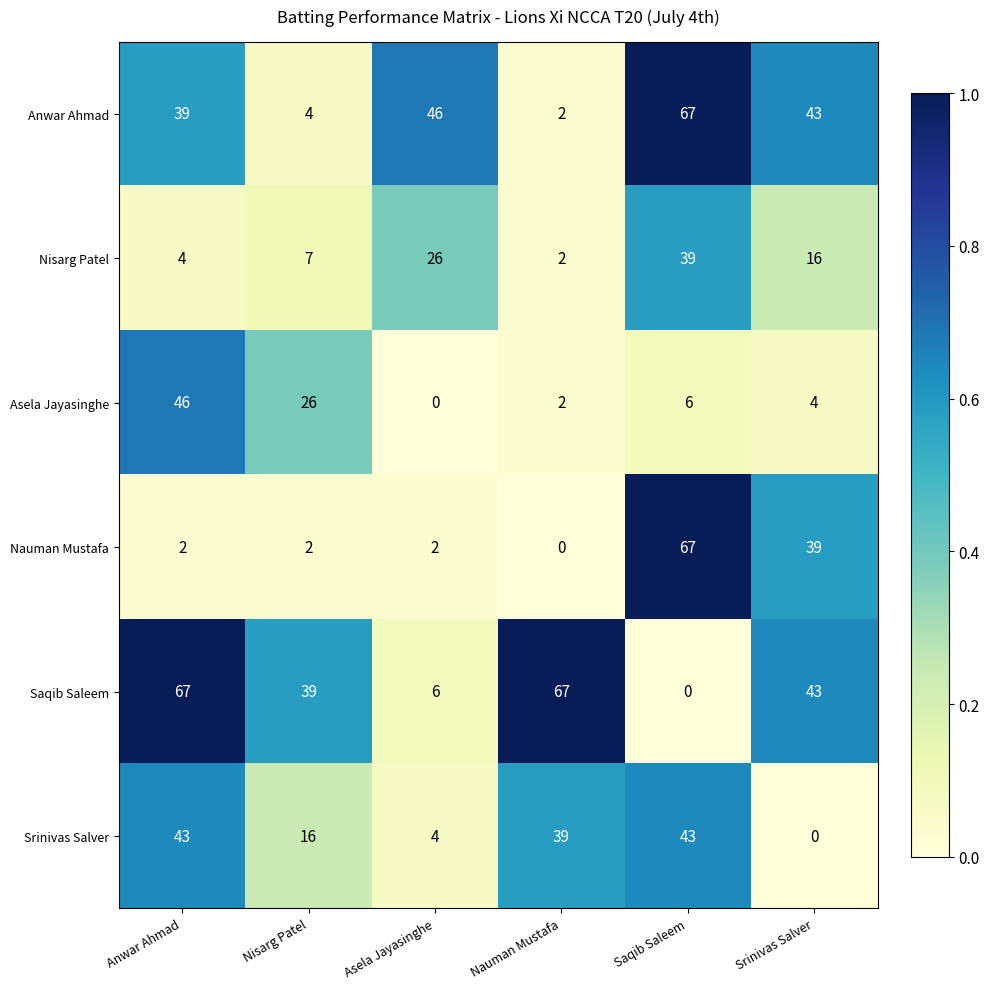

What is the difference between the maximum and minimum values in the Srinivas Salver series?

43